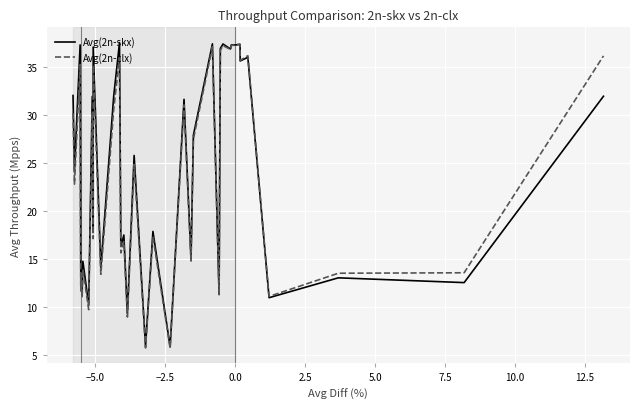

True or false: Avg(2n-skx) and Avg(2n-clx) cross at least once.

True